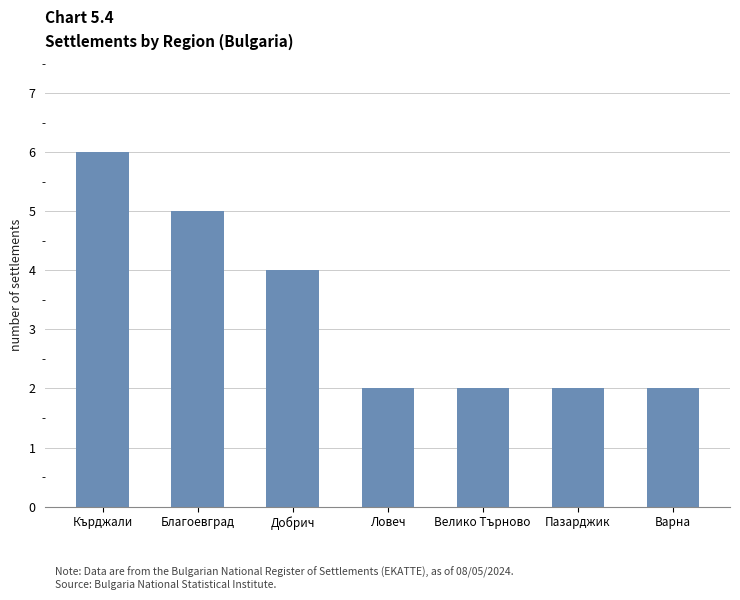

True or false: the data shows 1 at Варна.

False